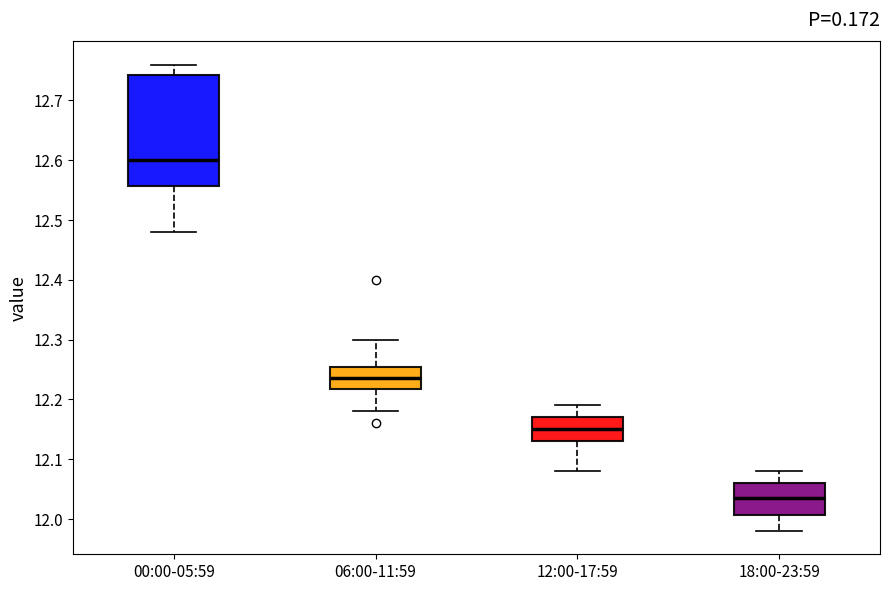

Which box's median line is the lowest?

18:00-23:59